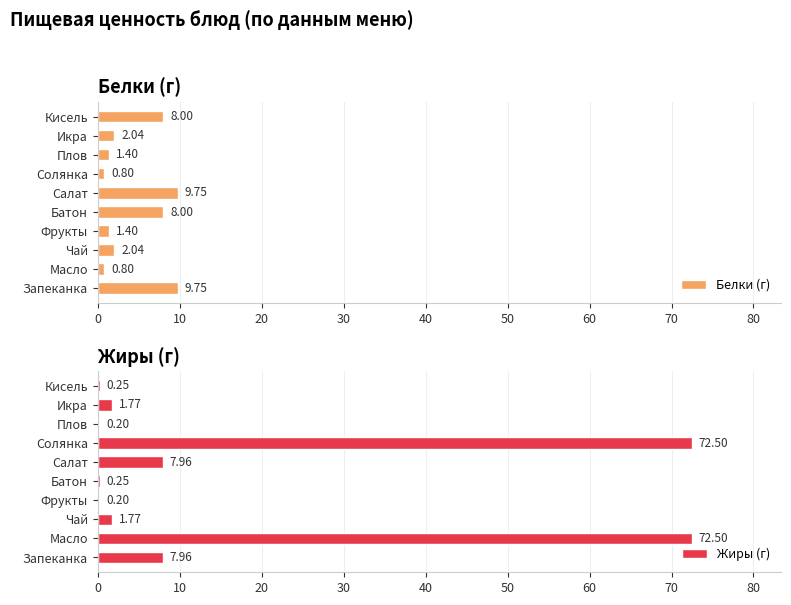

What is the sum of the Жиры (г) values at Солянка and Икра?

74.3